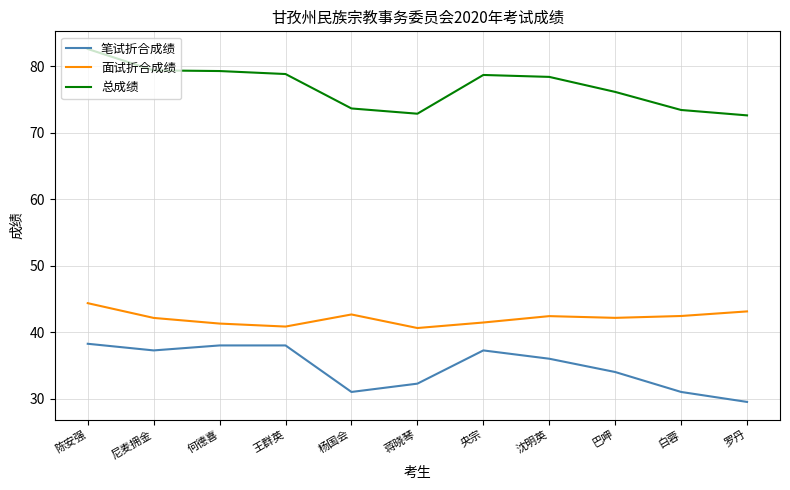

Where is the first local maximum for 面试折合成绩?

杨国会